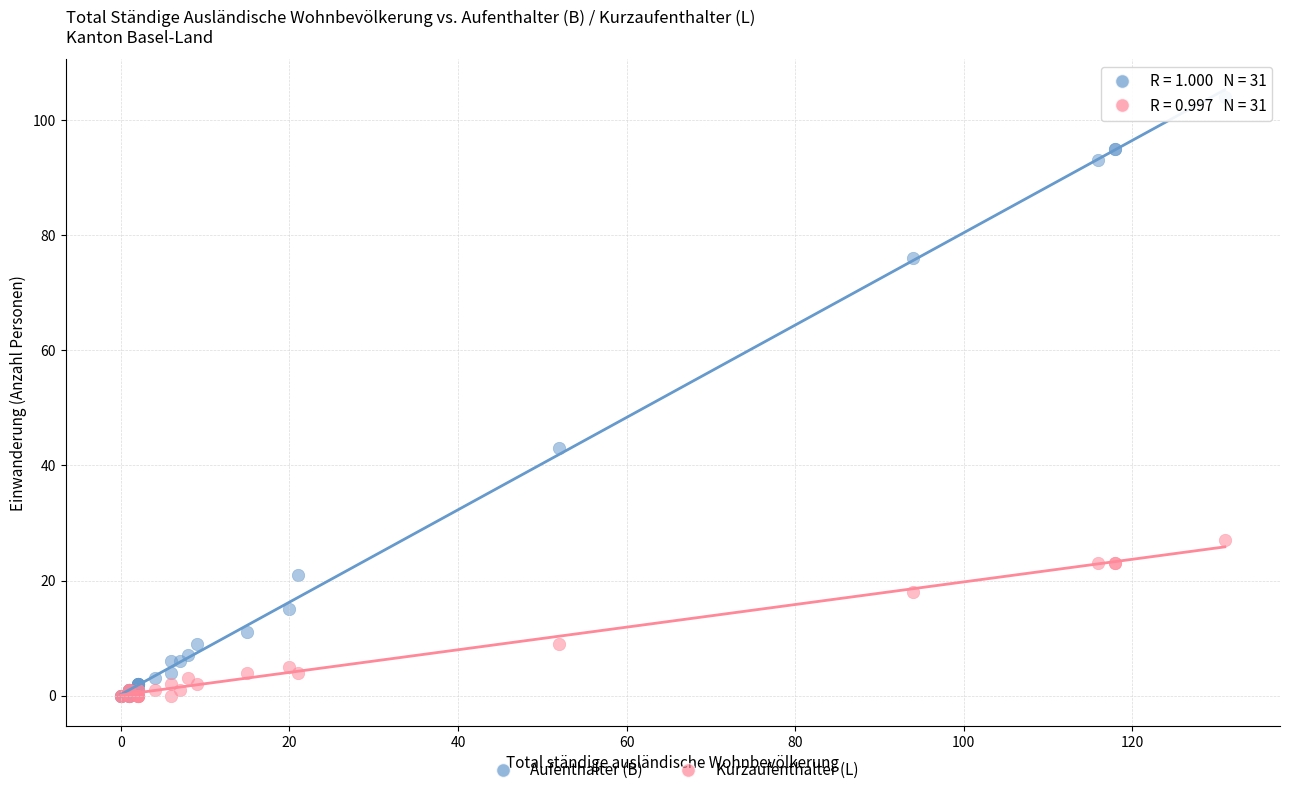

In the Aufenthalter (B) series, what Y value is closest to 52?

43